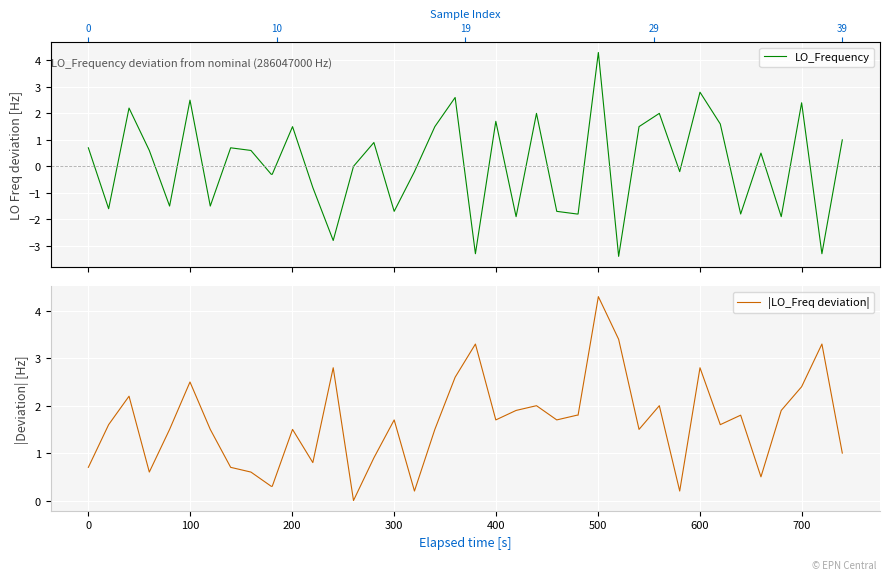

The value of |LO_Freq deviation| at −100 is 0.7. True or false?

True